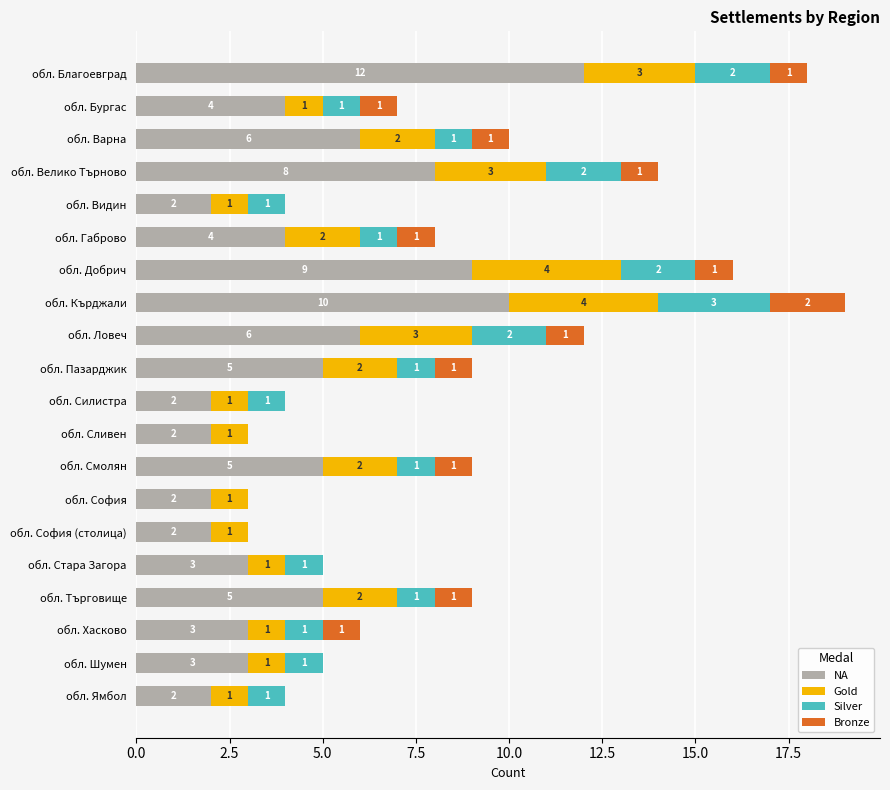

At which category is the sum across all series the highest?

обл. Кърджали